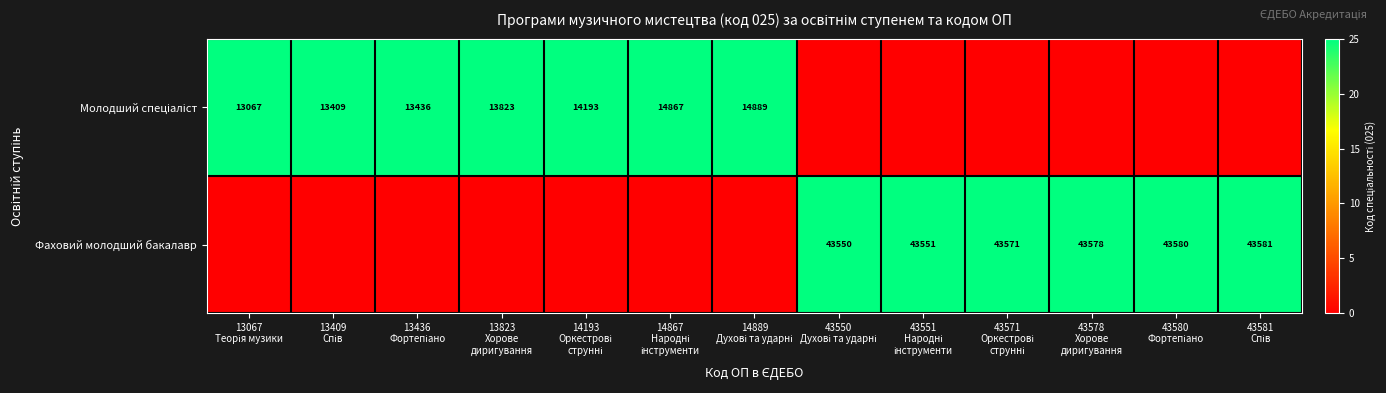

Which category has the highest value in the Молодший спеціаліст series?

13067 Теорія музики